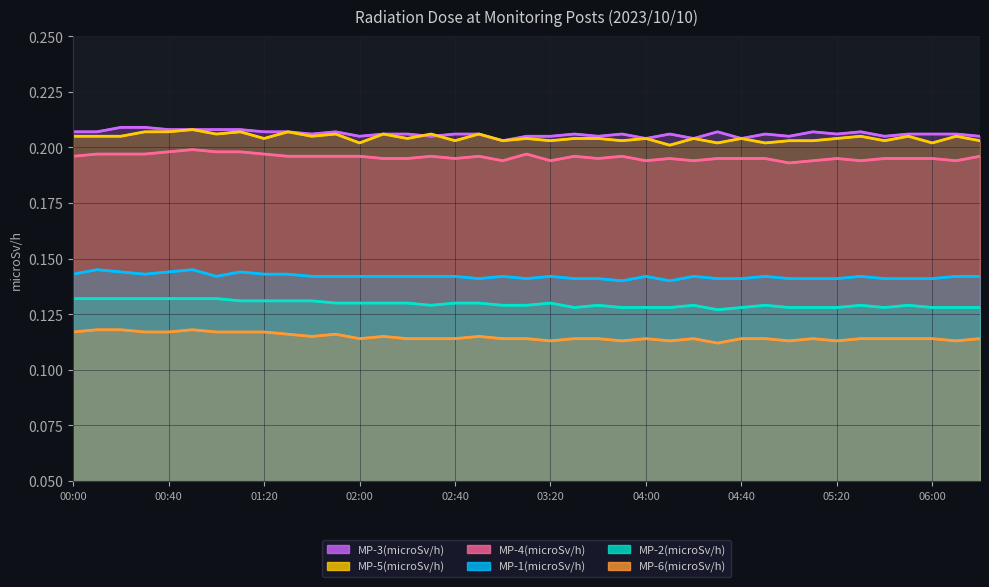

Which has a higher value, 04:00 or 06:00?

06:00